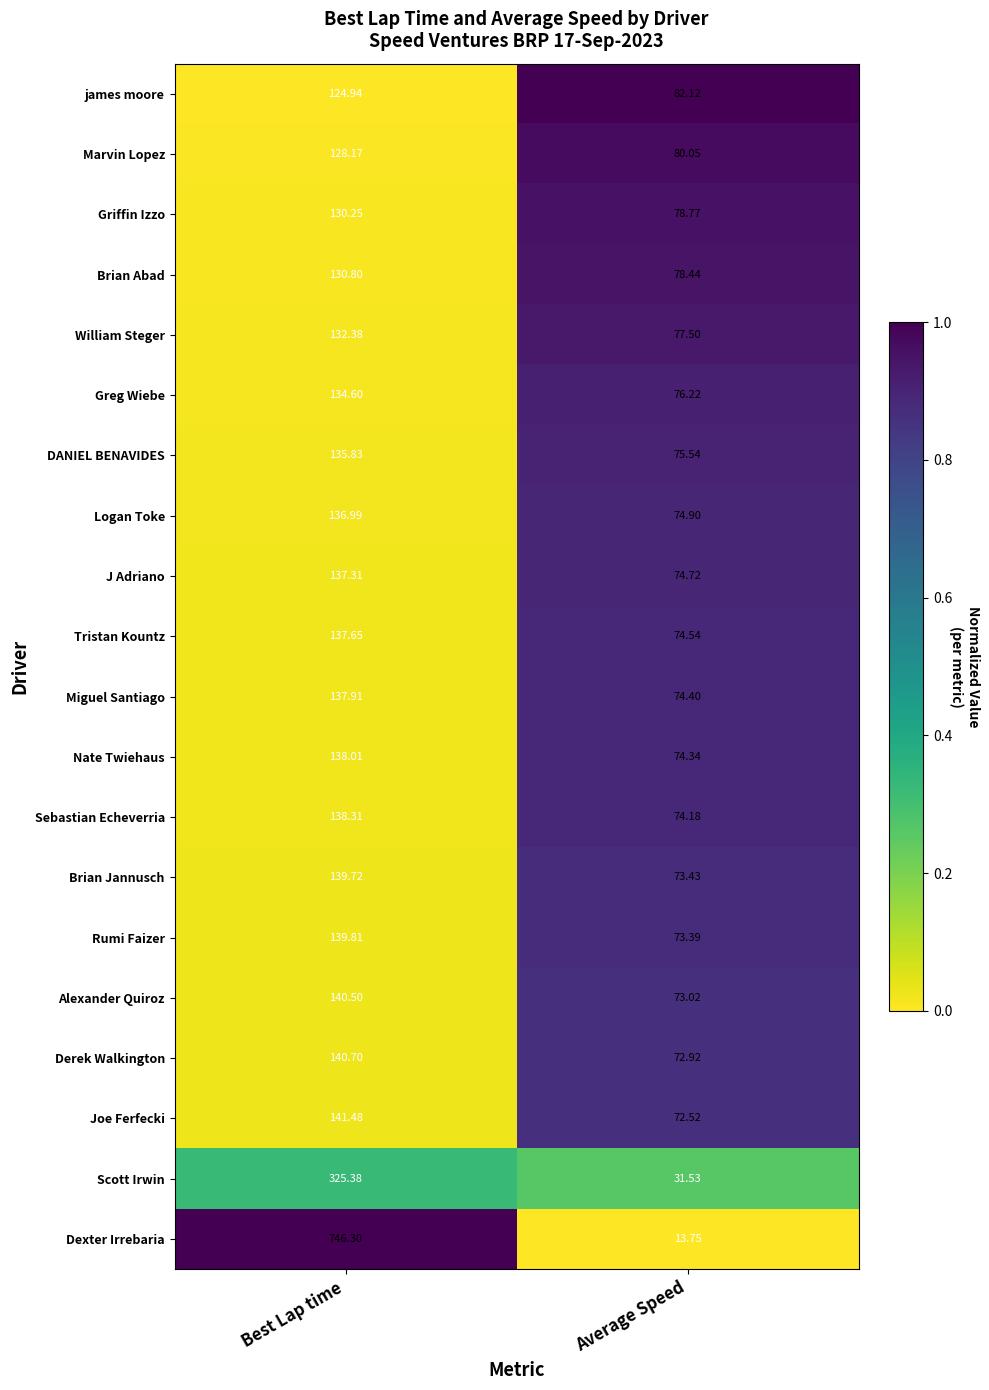

Rank the categories by Joe Ferfecki value from lowest to highest.

Average Speed, Best Lap time